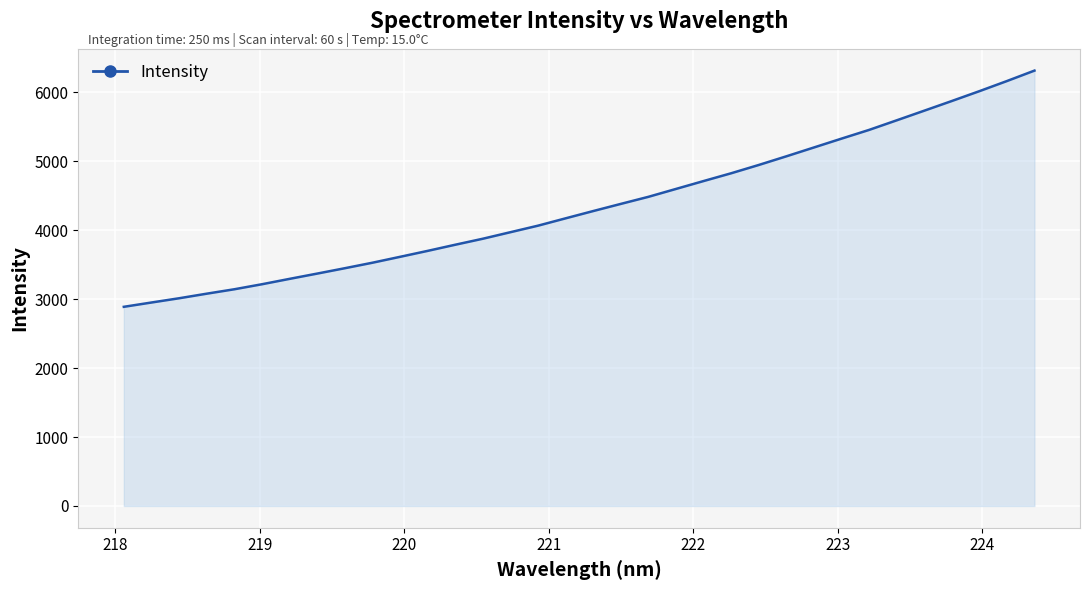

True or false: the data has more than 0 interior local peaks.

False